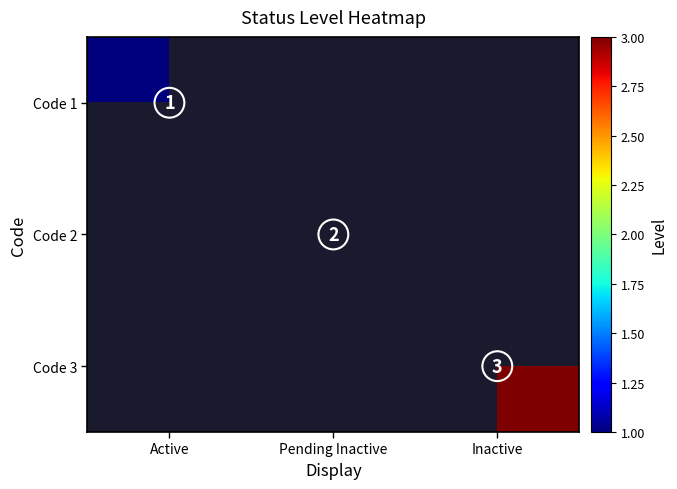

How many distinct data groups are displayed?

3